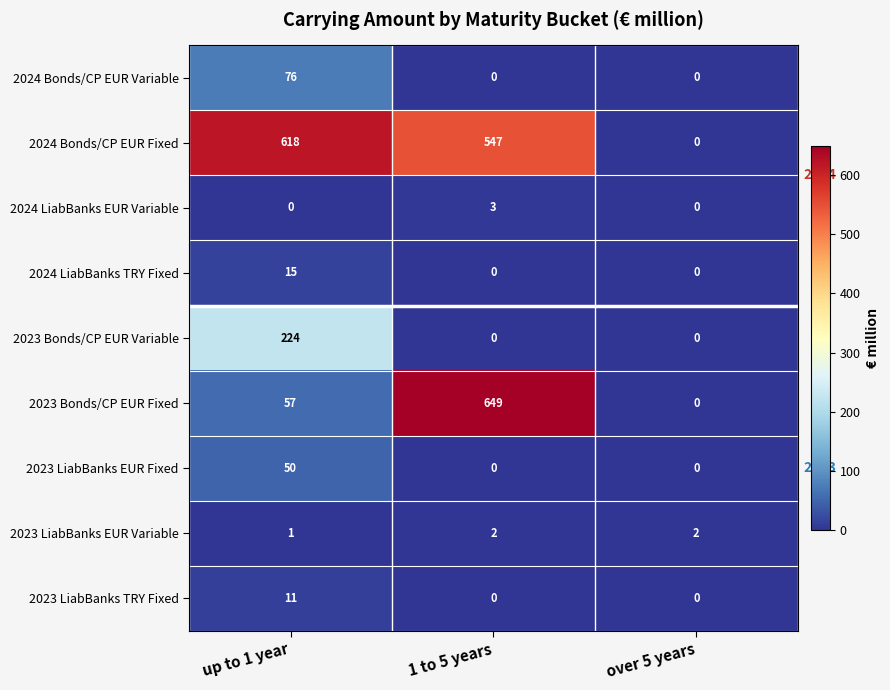

Which series has the widest spread of values?

2023 Bonds/CP EUR Fixed